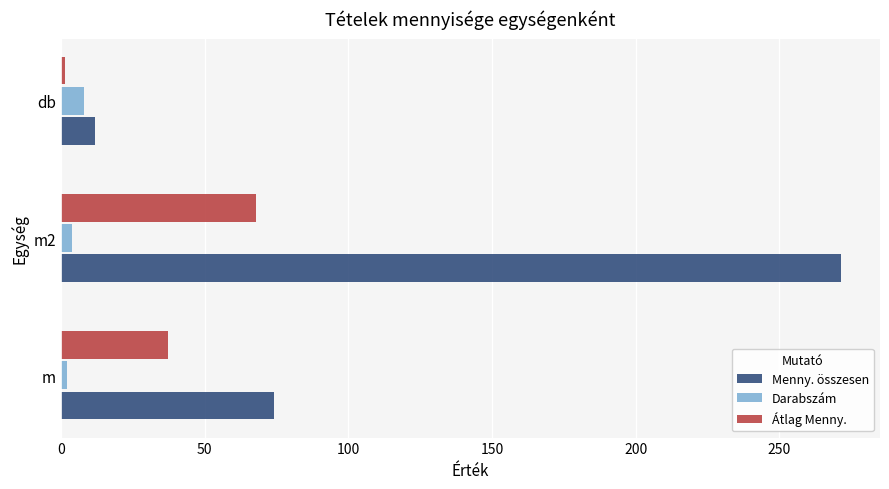

Which series changed the most between m and m2?

Menny. összesen